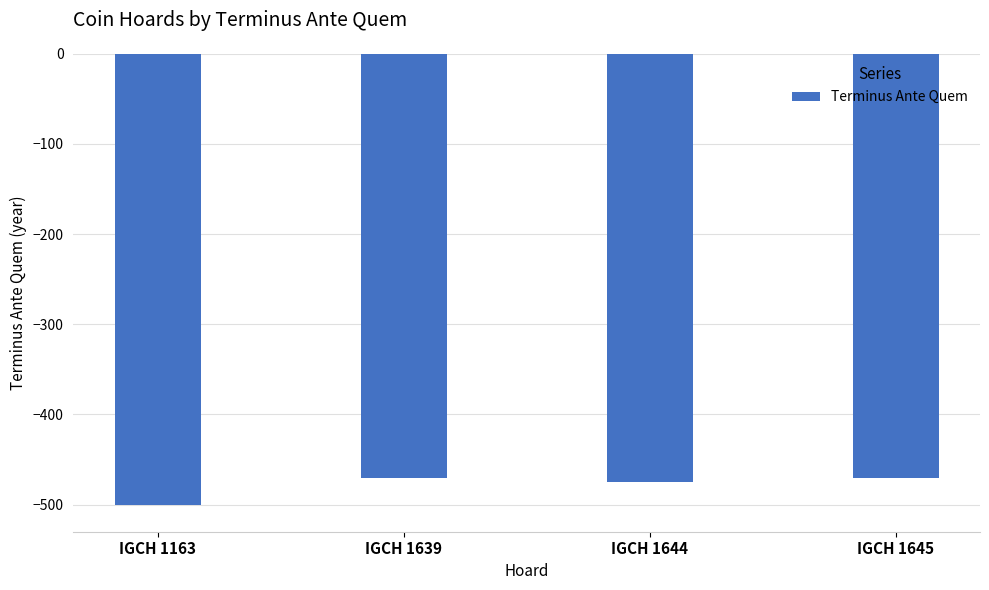

Which category has the highest value across all series?

IGCH 1639